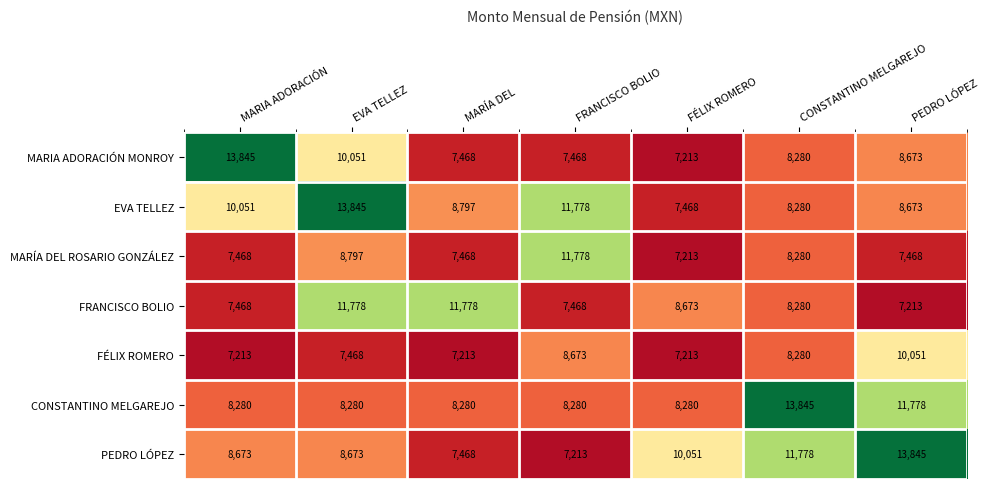

Where is MARIA ADORACIÓN MONROY nearest to the value 10529?

EVA TELLEZ